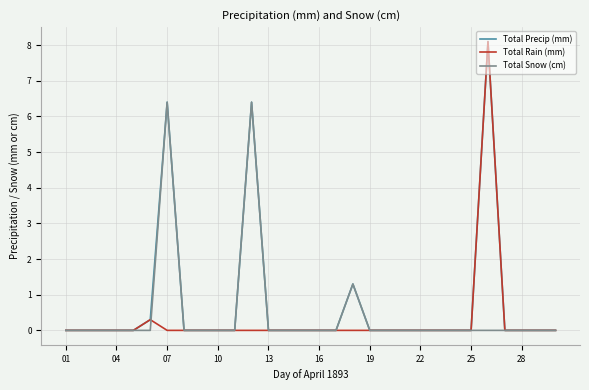

What is the greatest value displayed?

8.1